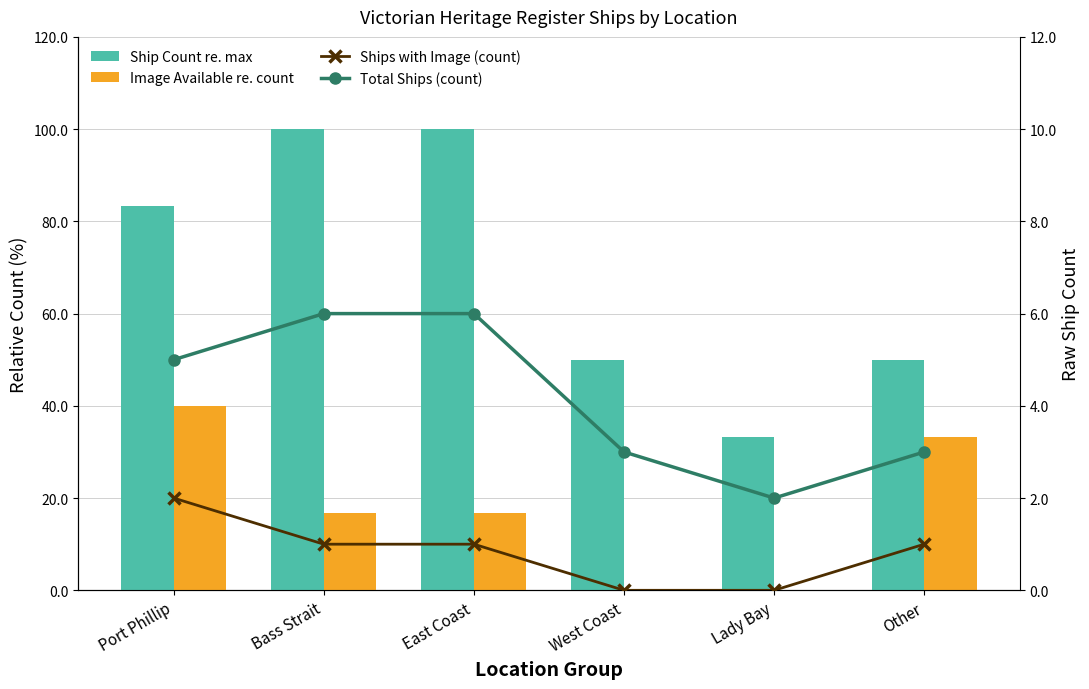

At which label does Total Ships (count) first exceed 5?

Bass Strait